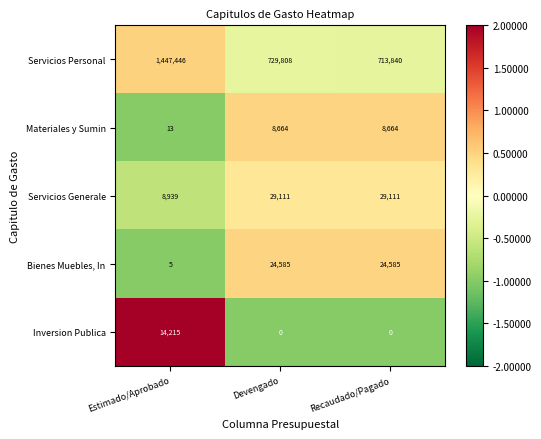

Reading left to right, transcribe all the data shown in this chart.

Servicios Personal: Estimado/Aprobado=1447446	Devengado=729808	Recaudado/Pagado=713840
Materiales y Sumin: Estimado/Aprobado=13	Devengado=8664	Recaudado/Pagado=8664
Servicios Generale: Estimado/Aprobado=8939	Devengado=29111	Recaudado/Pagado=29111
Bienes Muebles, In: Estimado/Aprobado=5	Devengado=24585	Recaudado/Pagado=24585
Inversion Publica: Estimado/Aprobado=14215	Devengado=0	Recaudado/Pagado=0